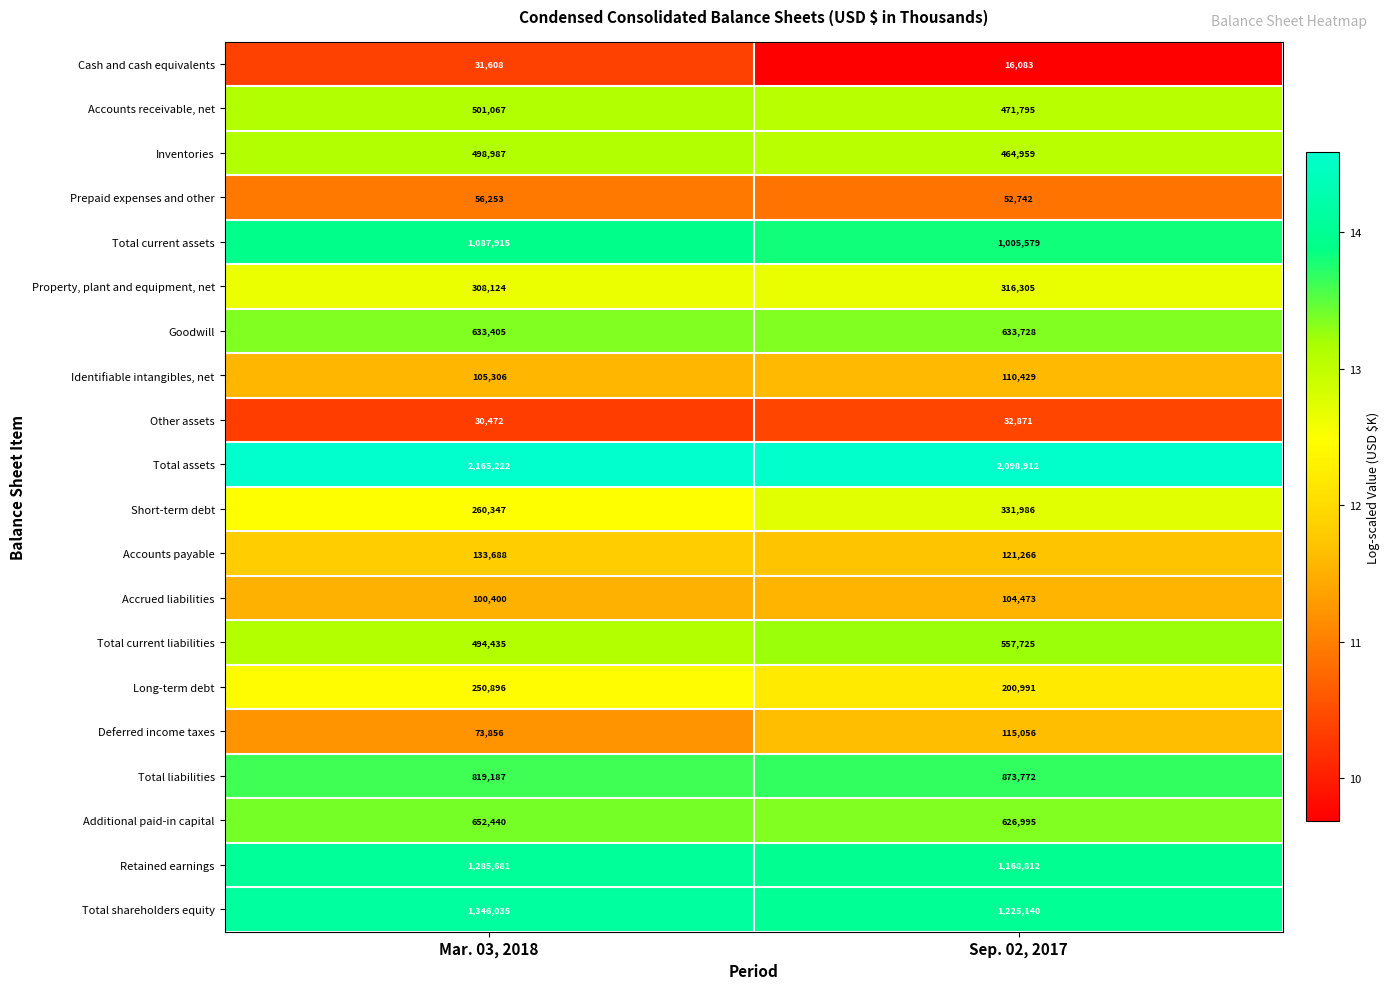

Where is Total current liabilities nearest to the value 526080?

Mar. 03, 2018